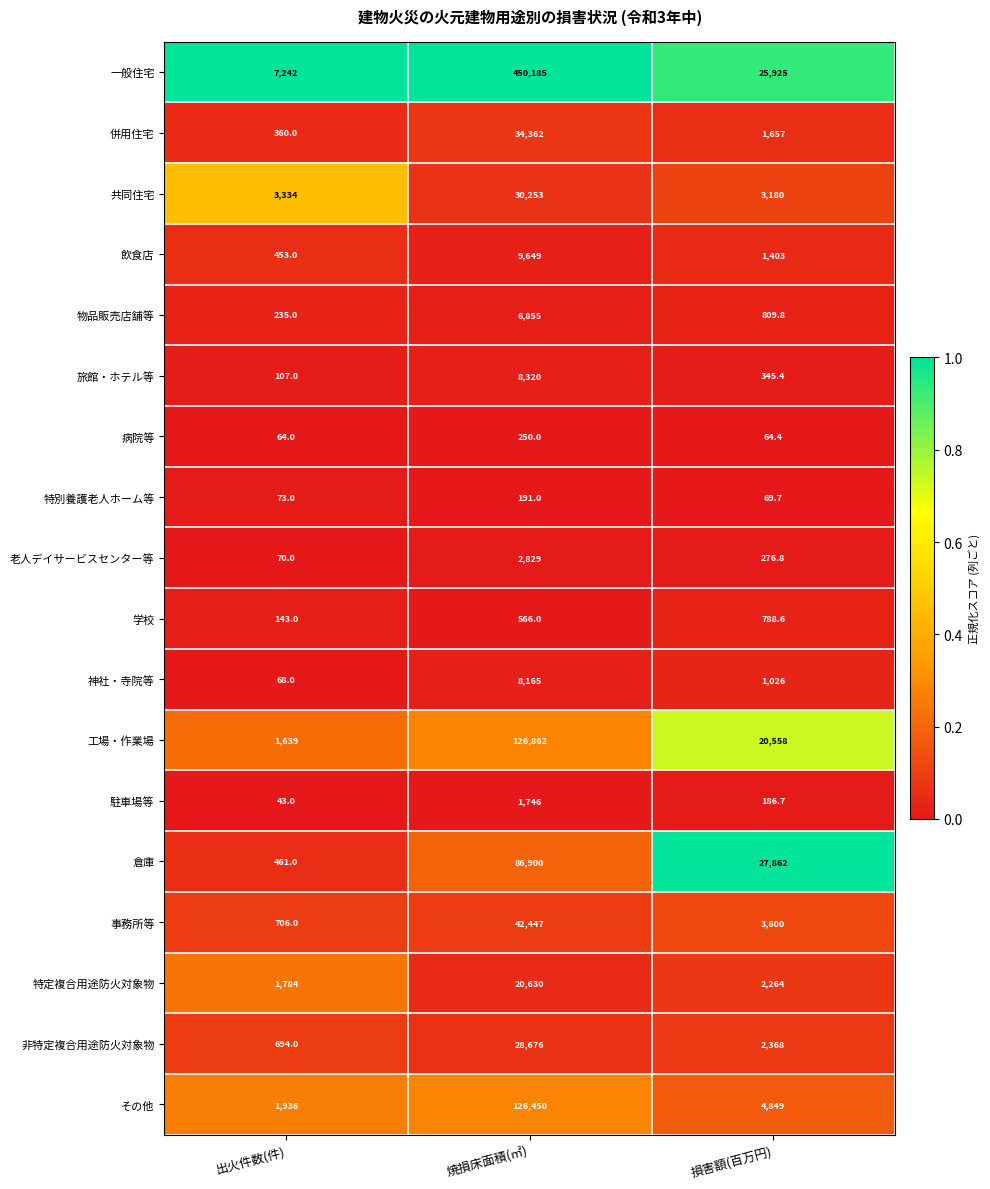

How many distinct data groups are displayed?

18